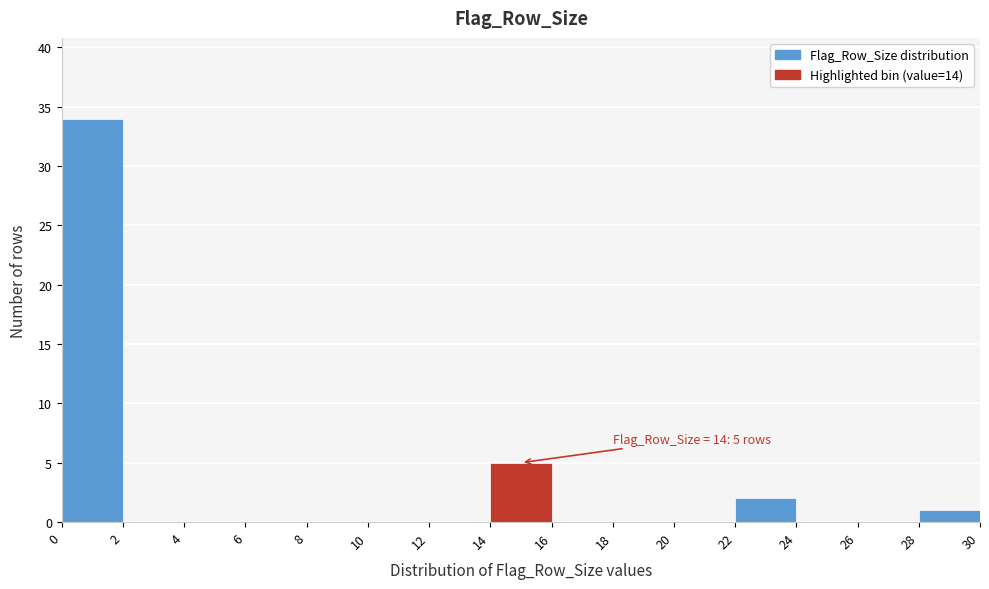

Which range on the x-axis has the tallest bar?

0 to 2